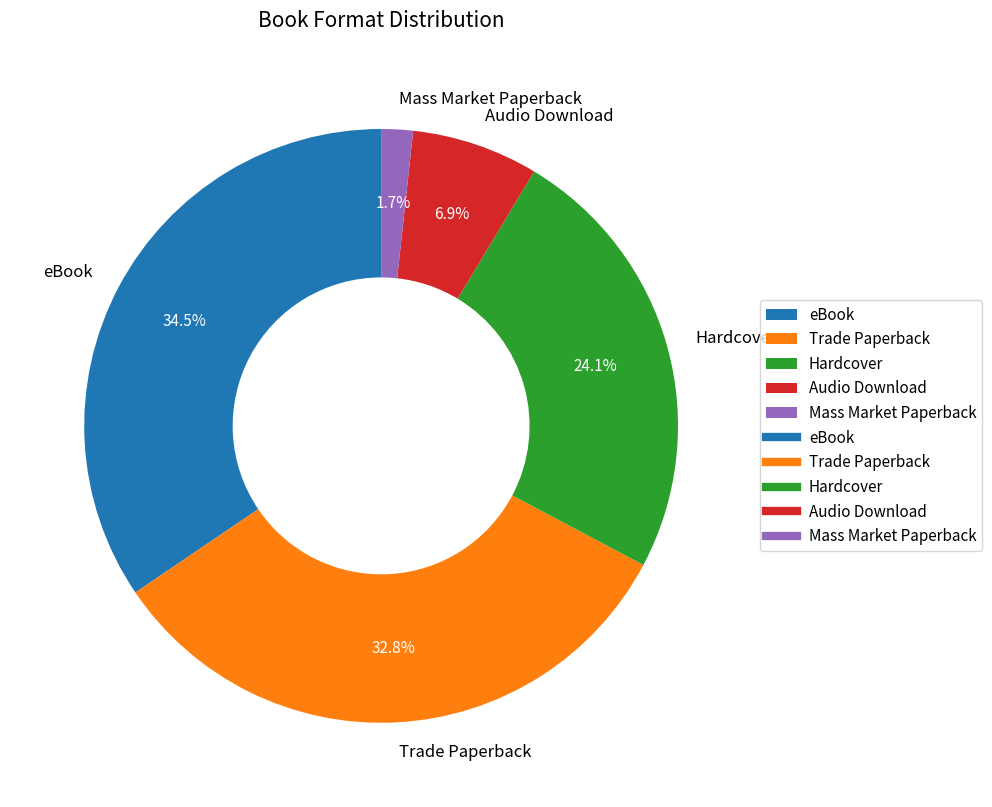

To the nearest percent, what is the combined percentage of Hardcover and Mass Market Paperback?

26%